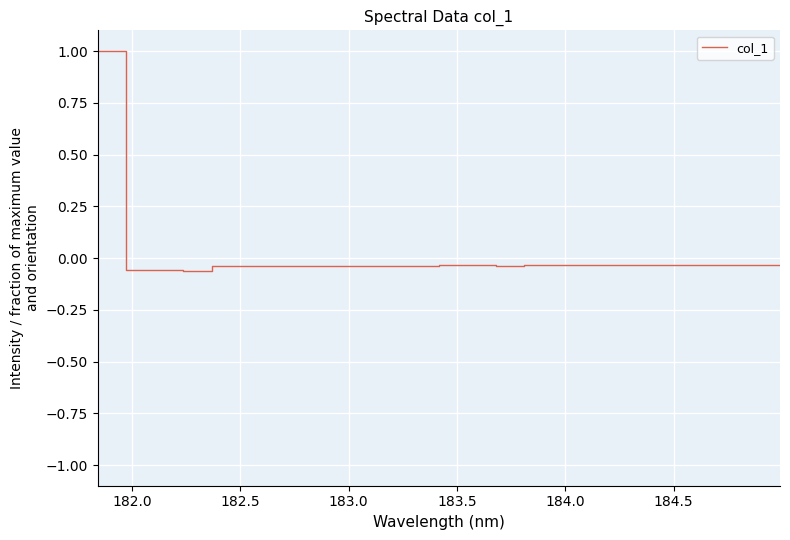

What is the label of the 6th point from the left?

184.0